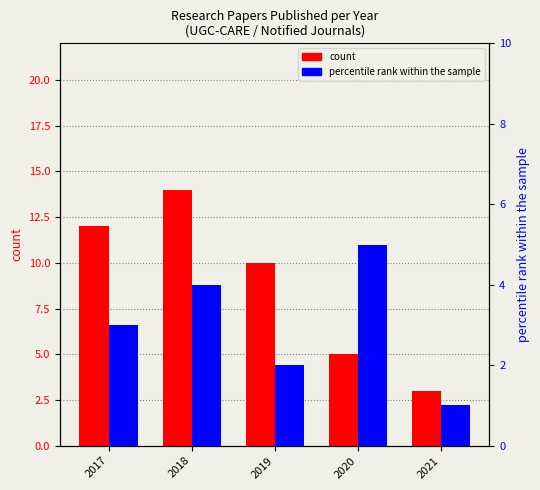

Reading right to left, extract all data points from this chart.

count: 3	5	10	14	12
percentile rank within the sample: 1	5	2	4	3